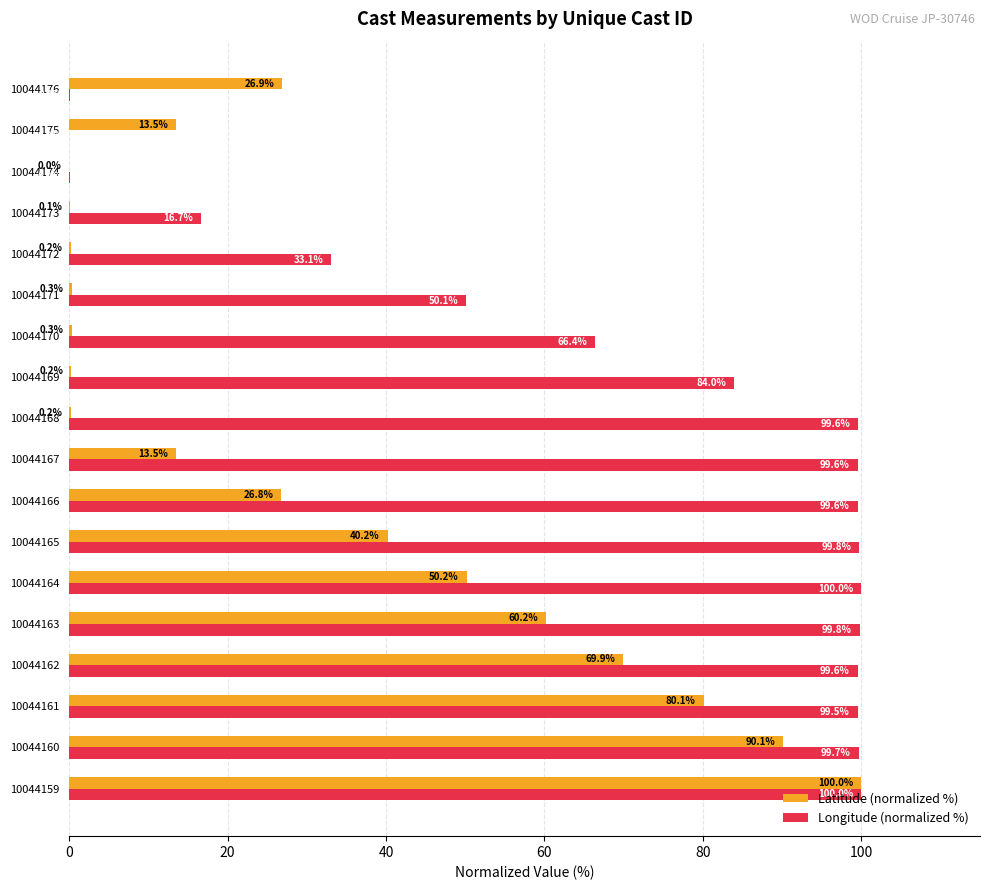

What is the sum of all Latitude (normalized %) values?

572.7